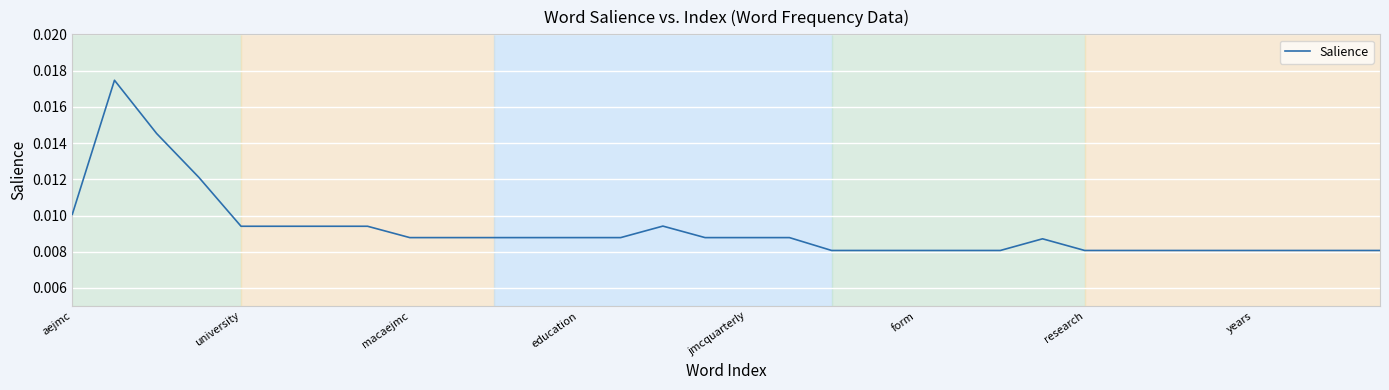

Count the values in the range 0 to 1.

32